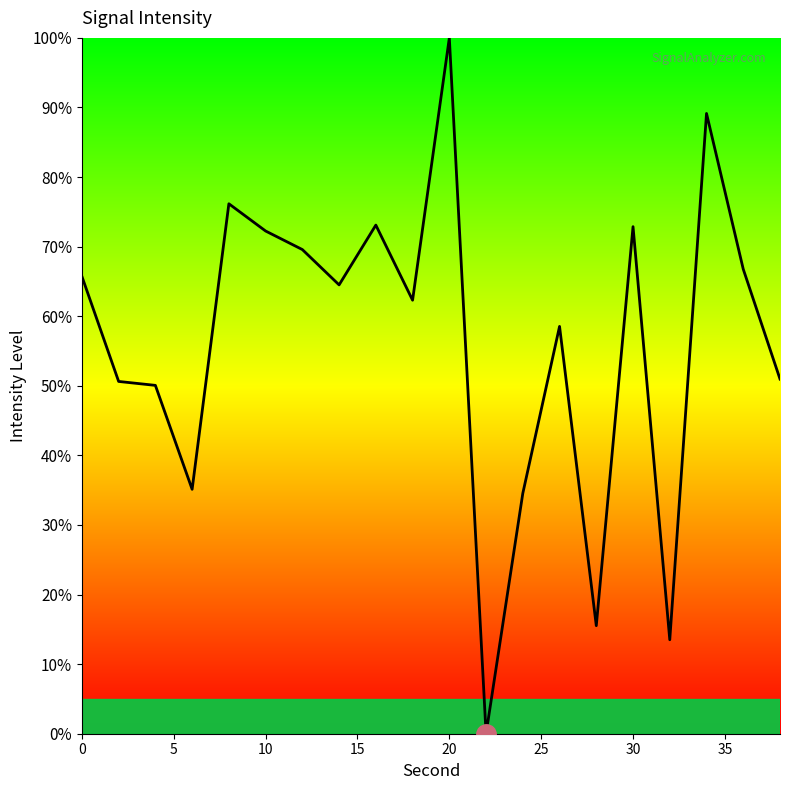

What is the maximum value shown in the chart?

100.0